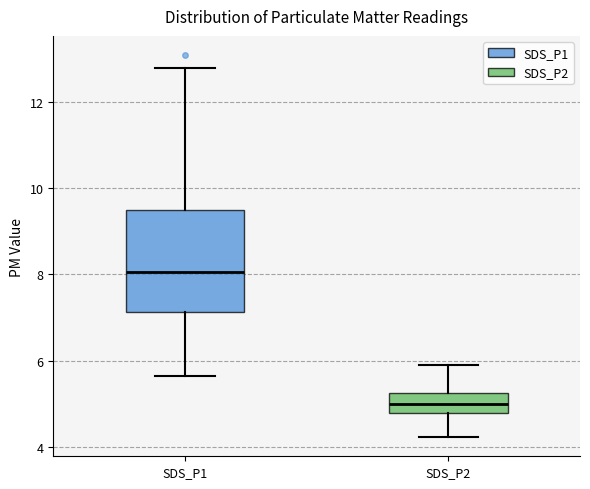

Reading left to right, transcribe this box plot: for each box, give where its median line is, the range the box spans, and where its two whiskers end, as read against the y-axis. The values are not printed on the chart, so give them approximately, as read against the axis.

SDS_P1: median 8.0, box 7.2 to 9.6, whiskers 5.6 to 12.8
SDS_P2: median 5.0, box 4.8 to 5.2, whiskers 4.2 to 6.0